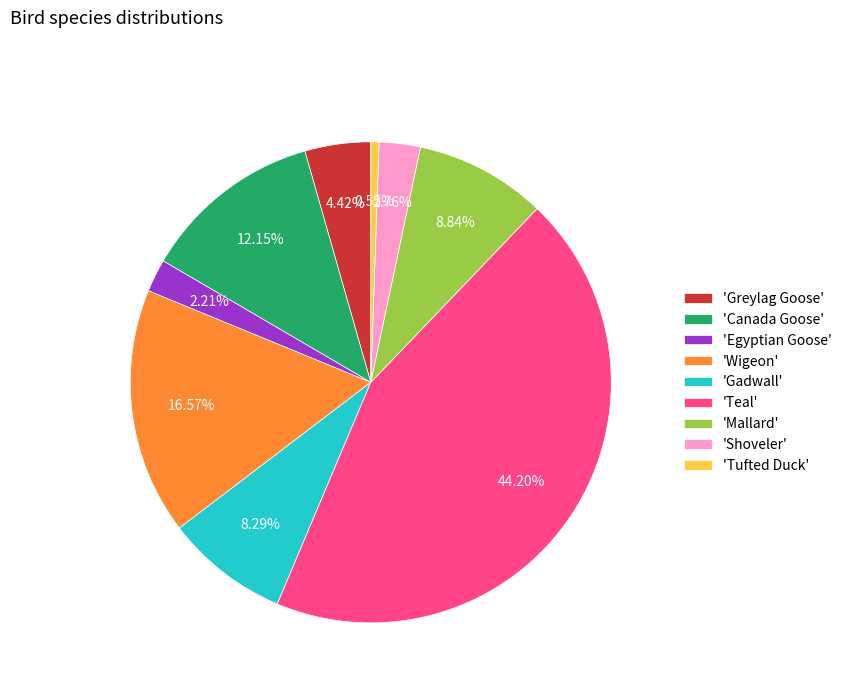

What is the smallest slice in the pie chart?

'Tufted Duck'